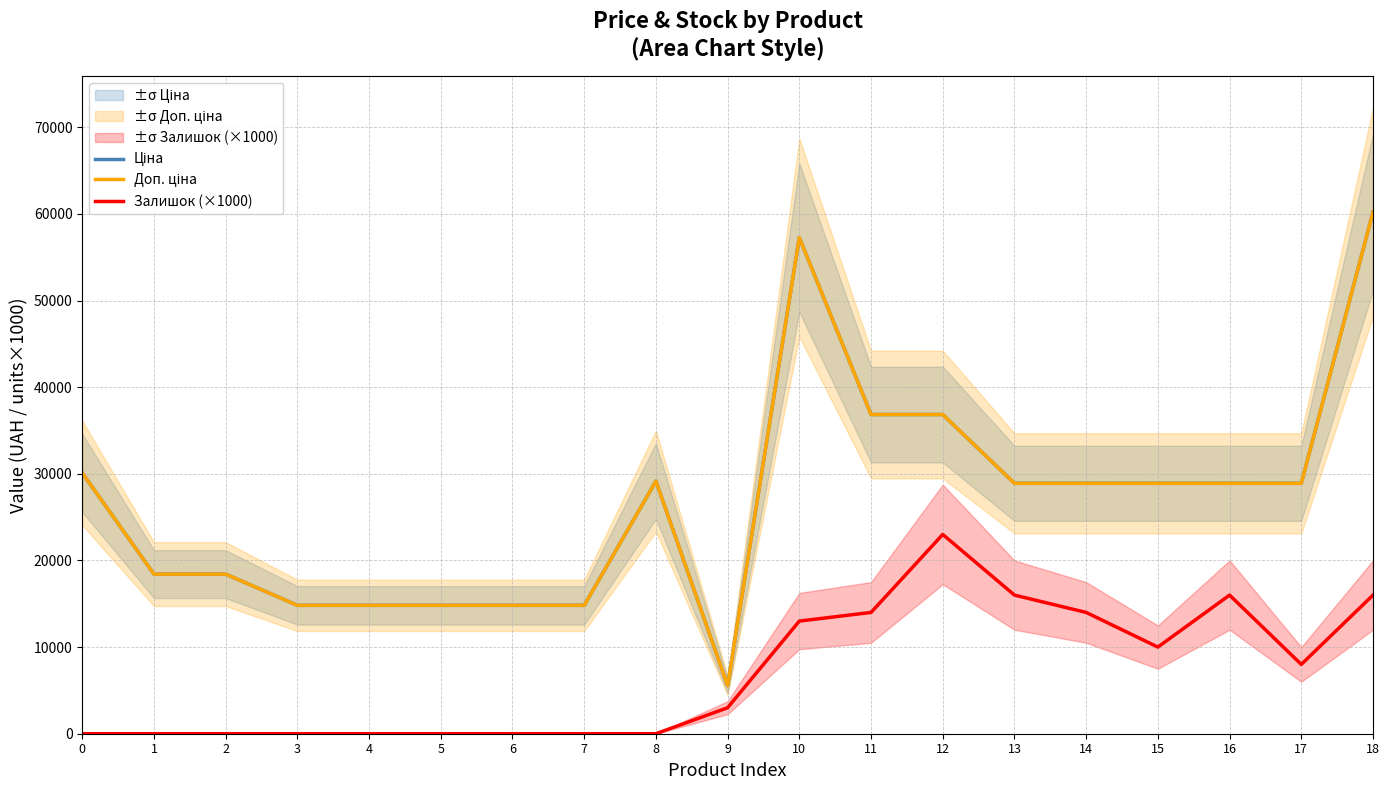

True or false: Ціна and Доп. ціна intersect in this chart.

False